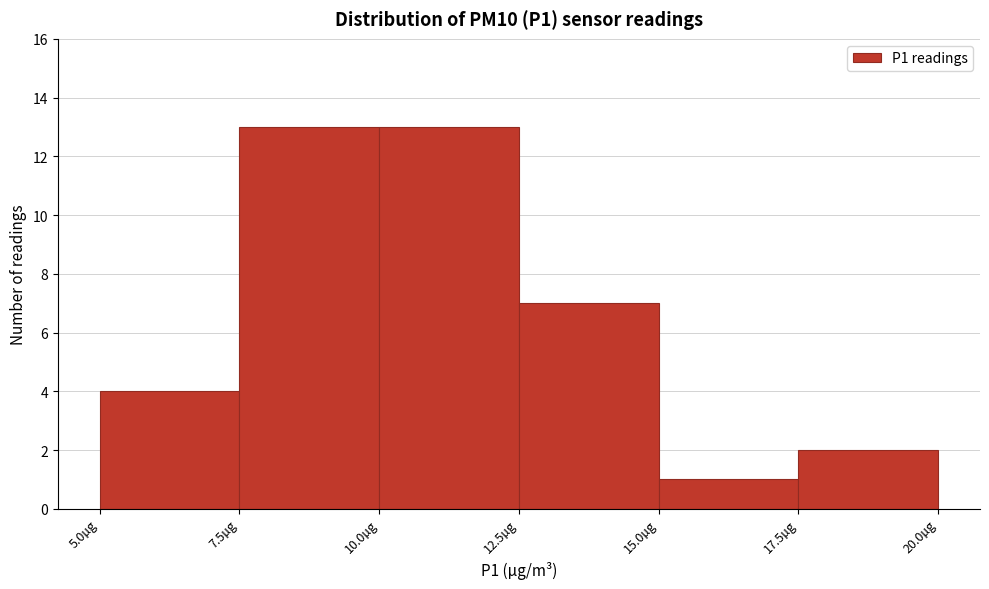

Reading left to right, list every bar in this chart as the range it spans on the x-axis followed by its height. The values are not printed on the chart, so give them approximately, as read against the axis.

5.0 to 7.5: 4
7.5 to 10.0: 13
10.0 to 12.5: 13
12.5 to 15.0: 7
15.0 to 17.5: 1
17.5 to 20.0: 2